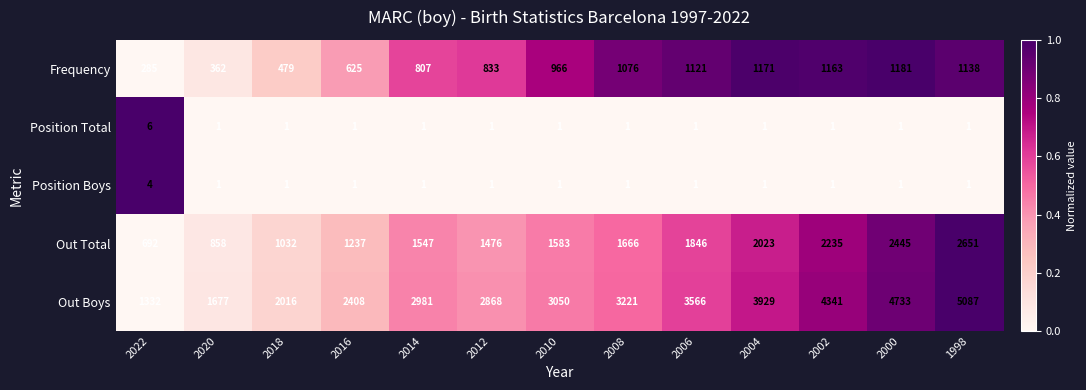

Rank the series by their maximum value, from highest to lowest.

Out Boys, Out Total, Frequency, Position Total, Position Boys